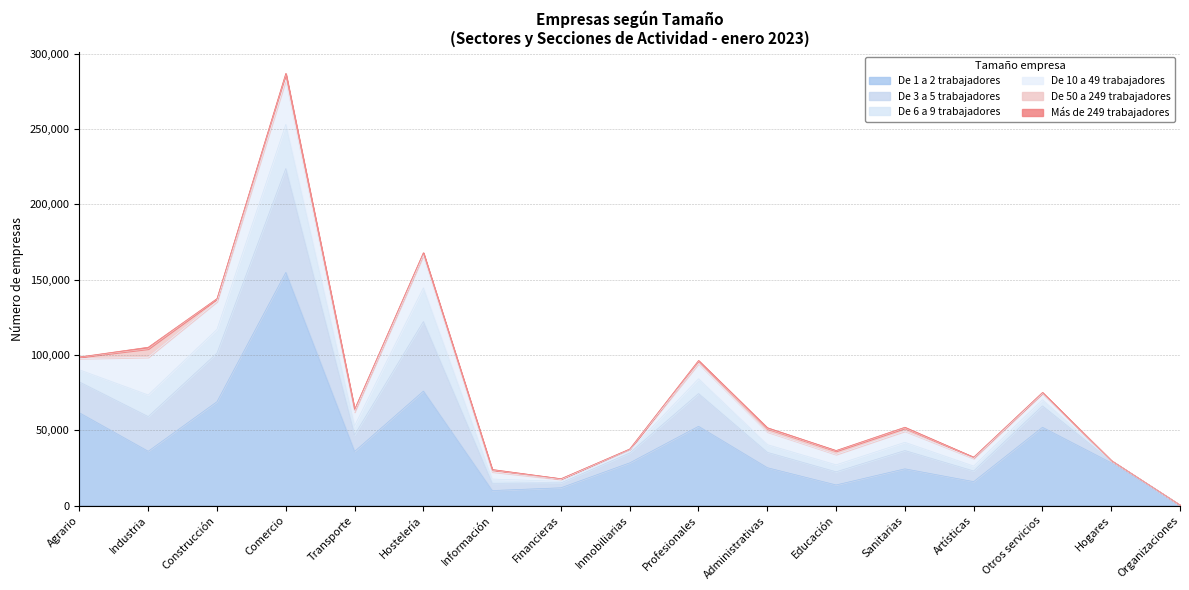

Which series has the largest range (max minus min)?

De 1 a 2 trabajadores